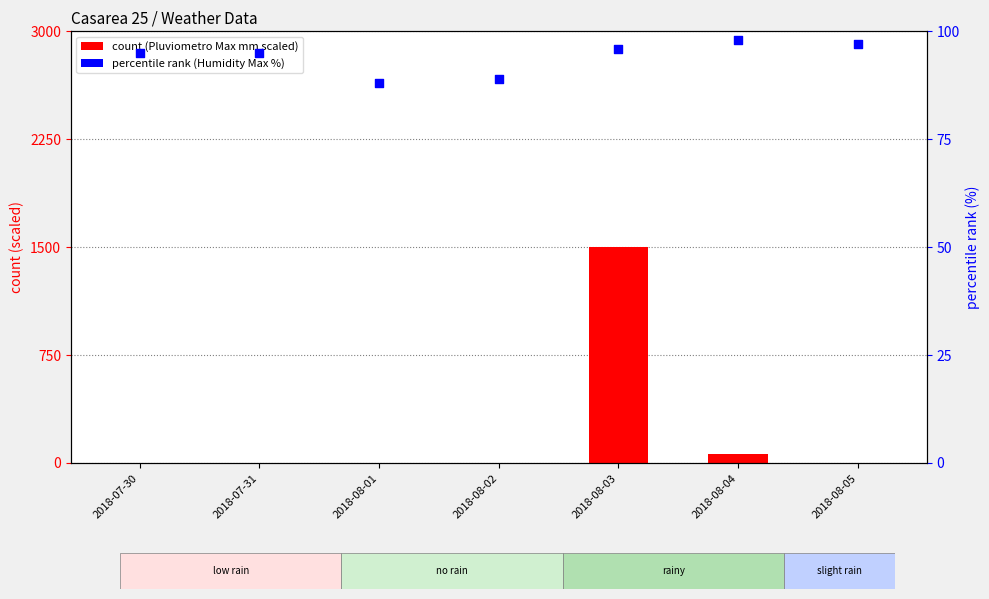

At which category is the sum across all series the highest?

2018-08-03